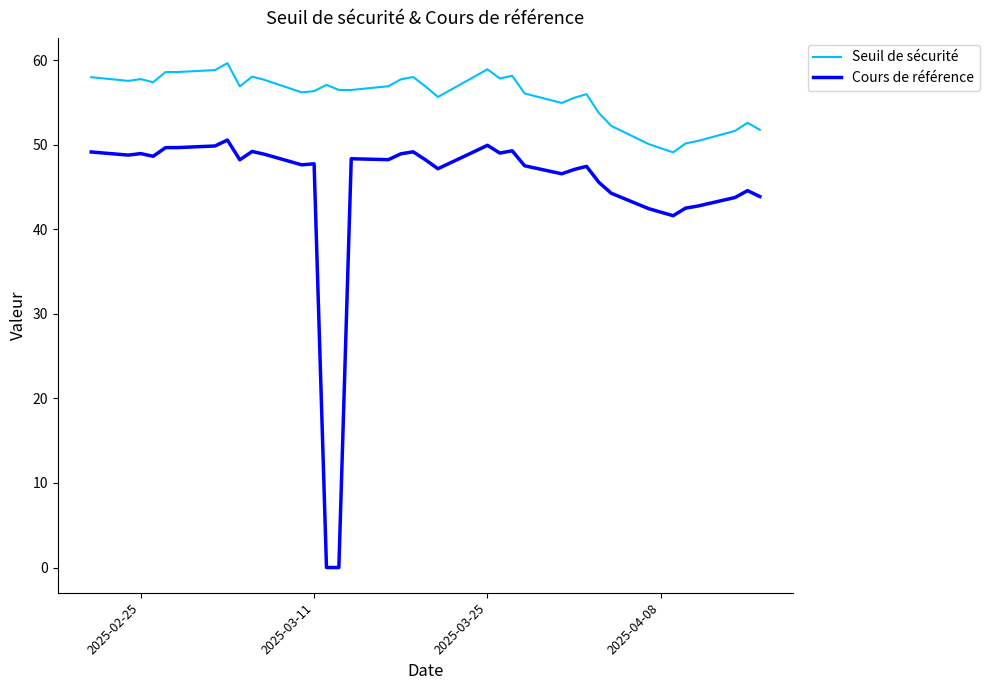

Which series has the largest total across all categories?

Seuil de sécurité